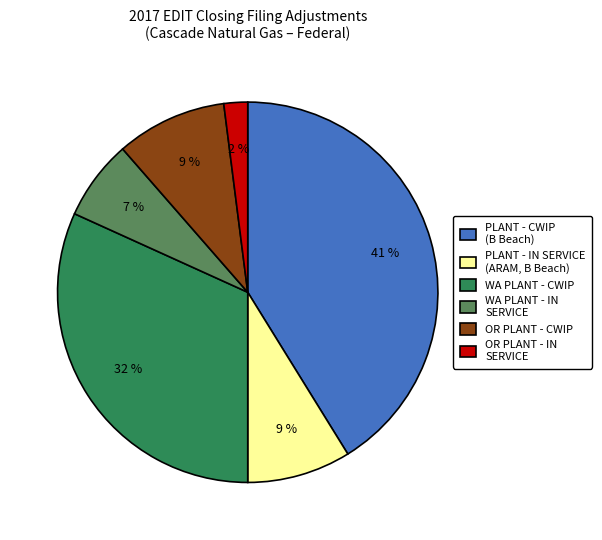

Combined, do WA PLANT - CWIP and PLANT - IN SERVICE (ARAM, B Beach) account for over 50%?

No